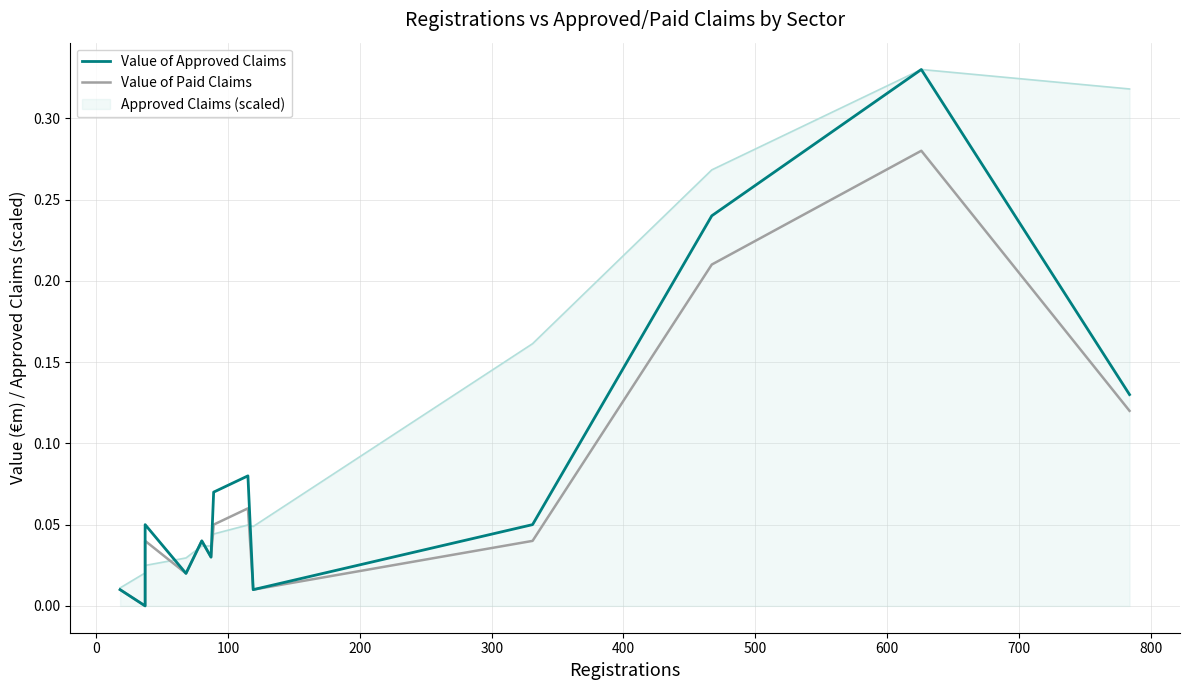

True or false: Value of Paid Claims and Value of Approved Claims cross at least once.

False